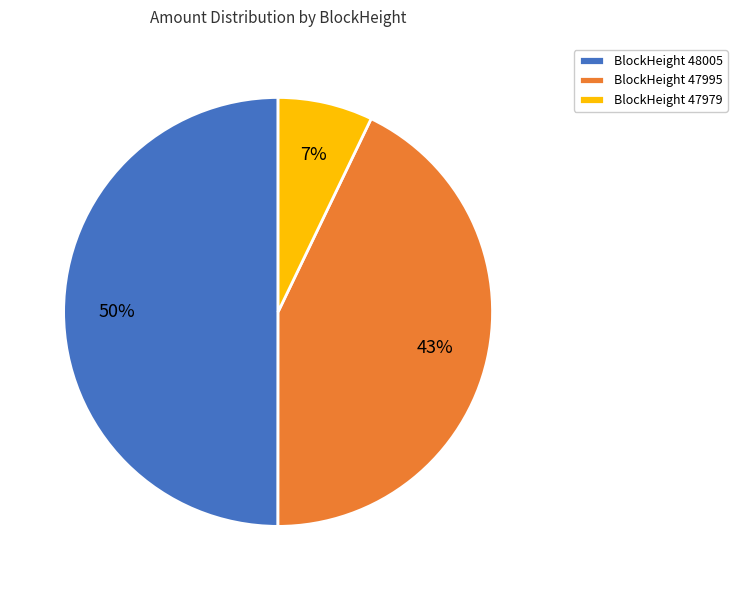

Is it true that BlockHeight 48005 is 50% of the pie?

True